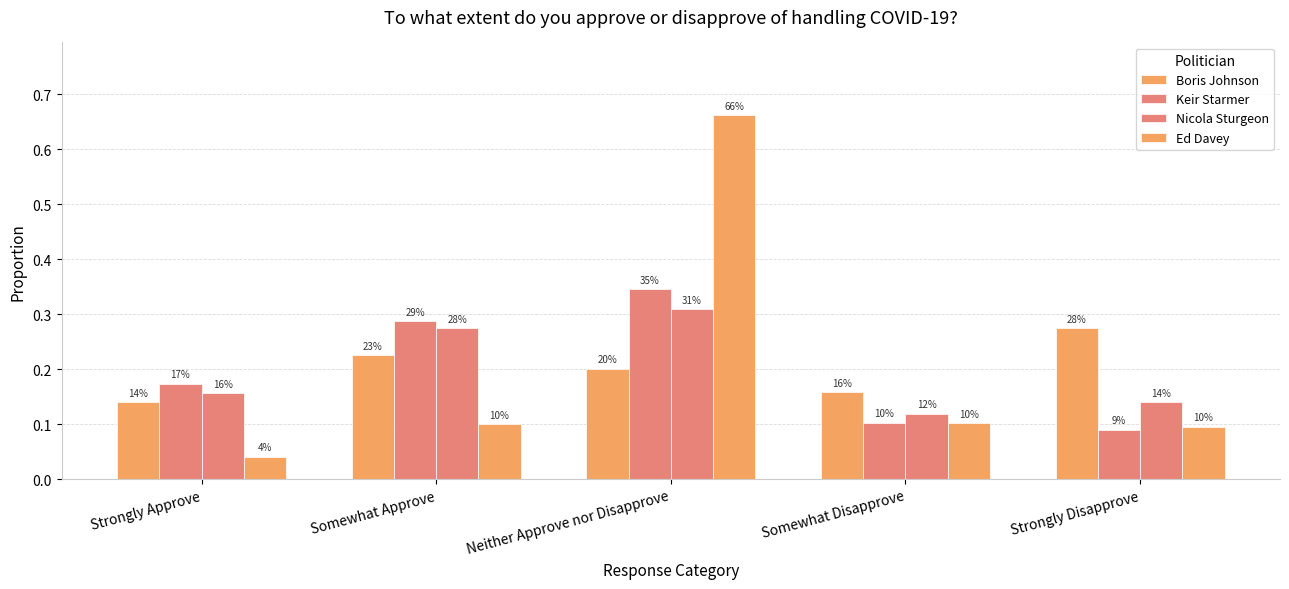

Does the chart contain stacked bars?

No